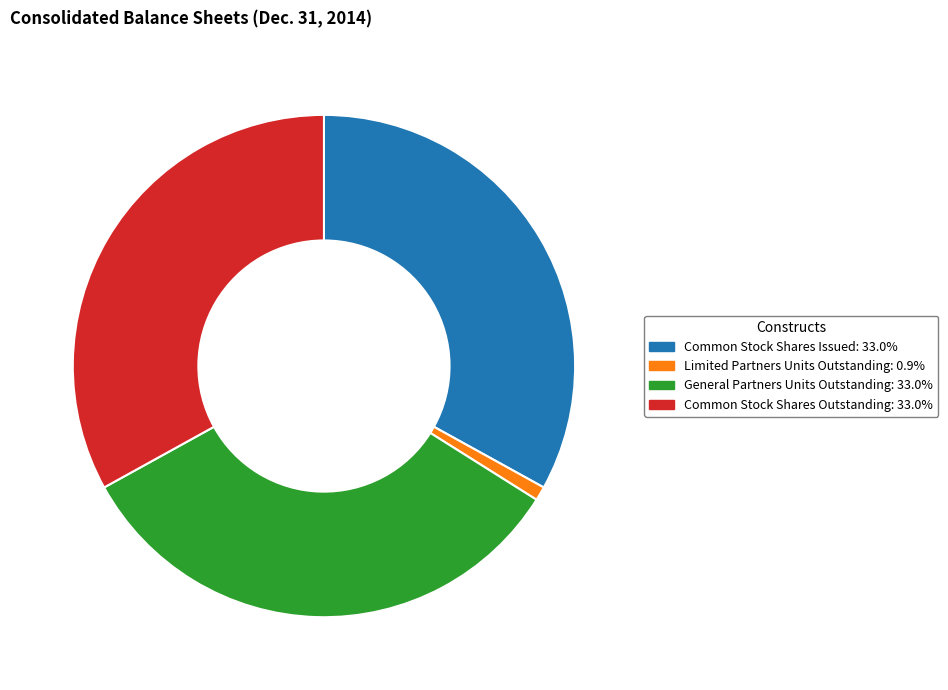

How many segments does this pie chart have?

4